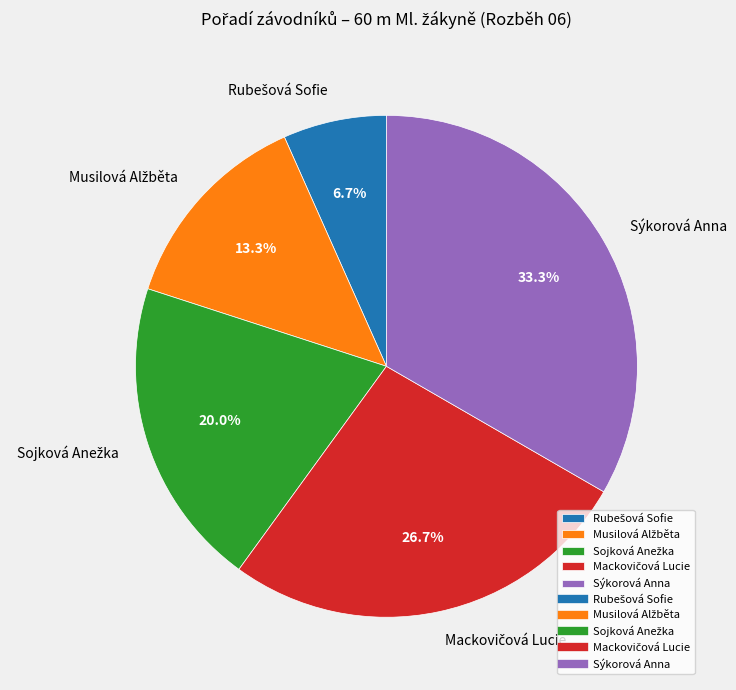

Is there any slice that represents more than half of the pie?

No